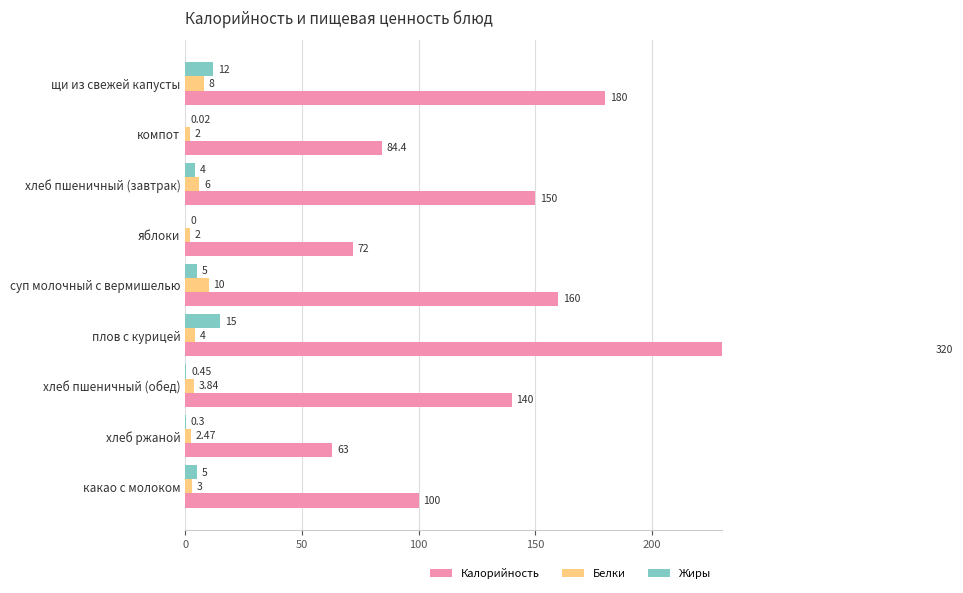

Rank the series at щи из свежей капусты from highest to lowest value.

Калорийность, Жиры, Белки